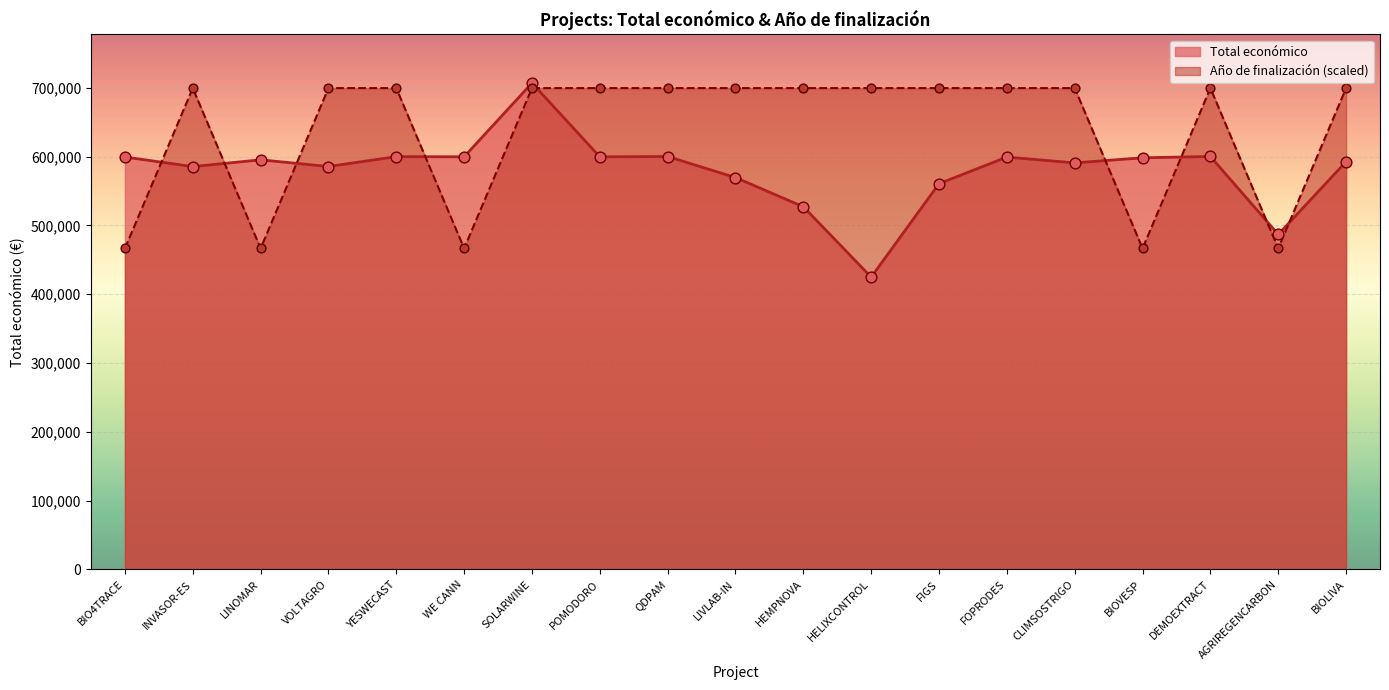

Which series reaches the minimum Y coordinate?

Total económico